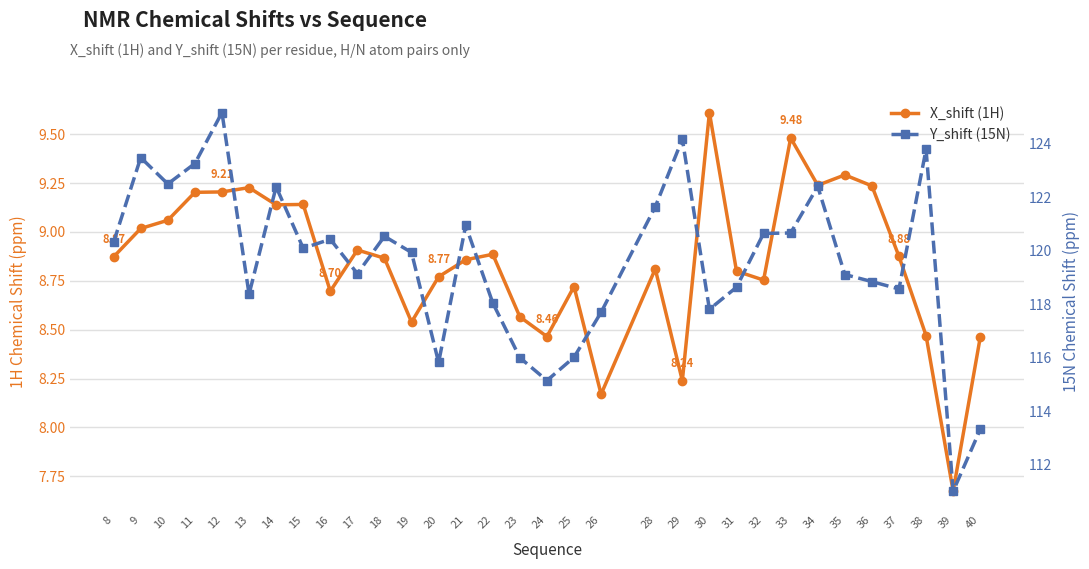

Which series has the largest total across all categories?

Y_shift (15N)